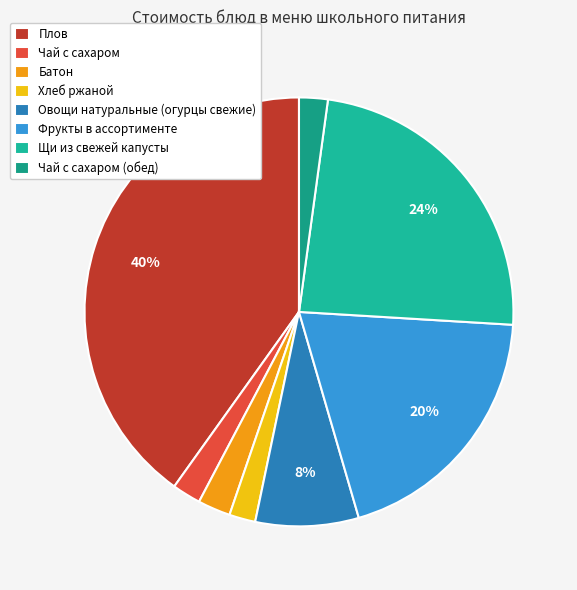

The Чай с сахаром slice represents 2% of the pie. True or false?

True